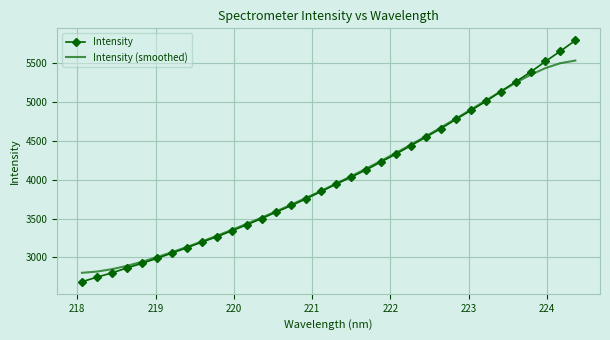

What is the average value of the Intensity (smoothed) series?

4016.3